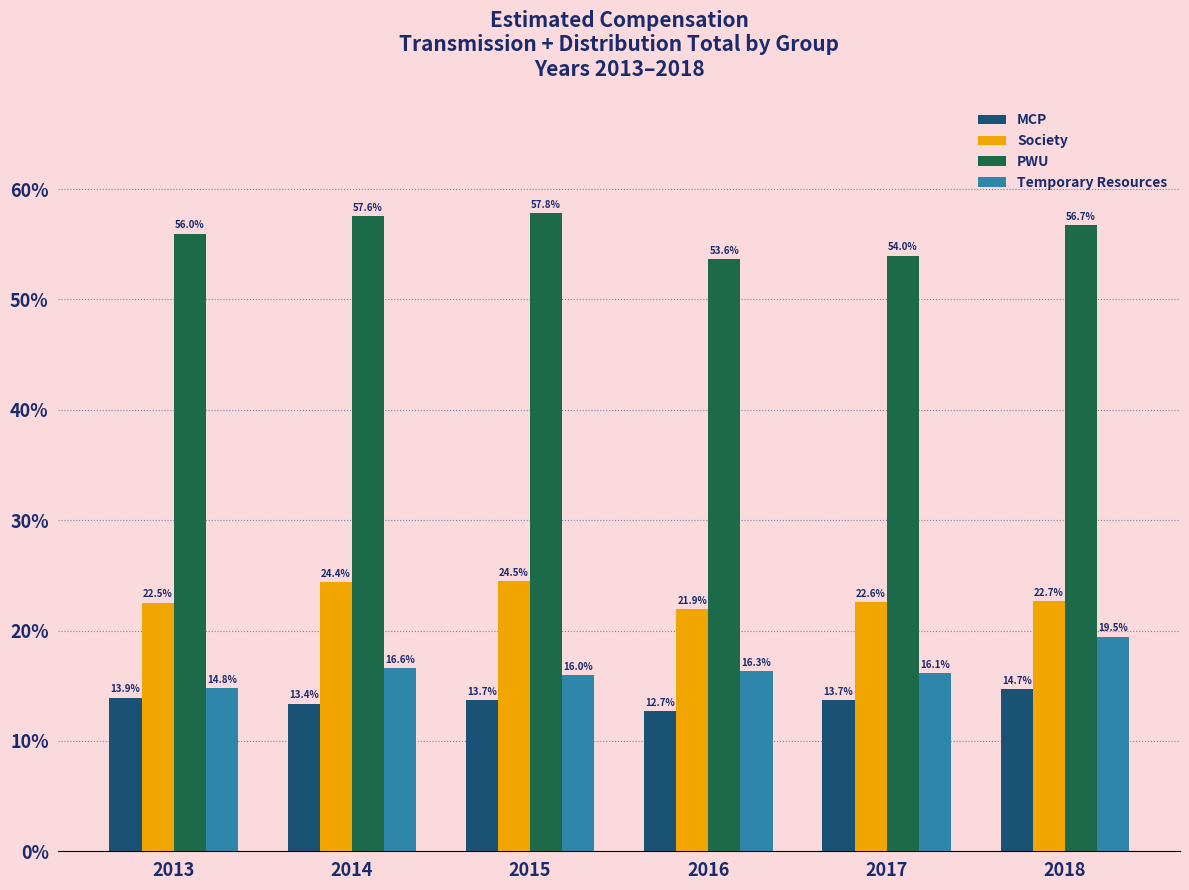

Which series has the widest spread of values?

Temporary Resources